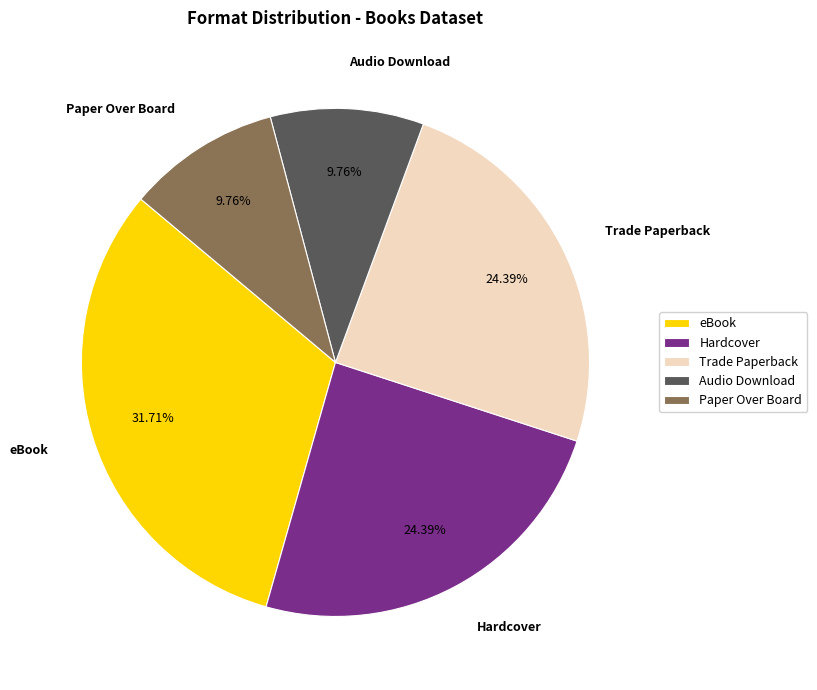

Which category has the biggest portion of the pie?

eBook